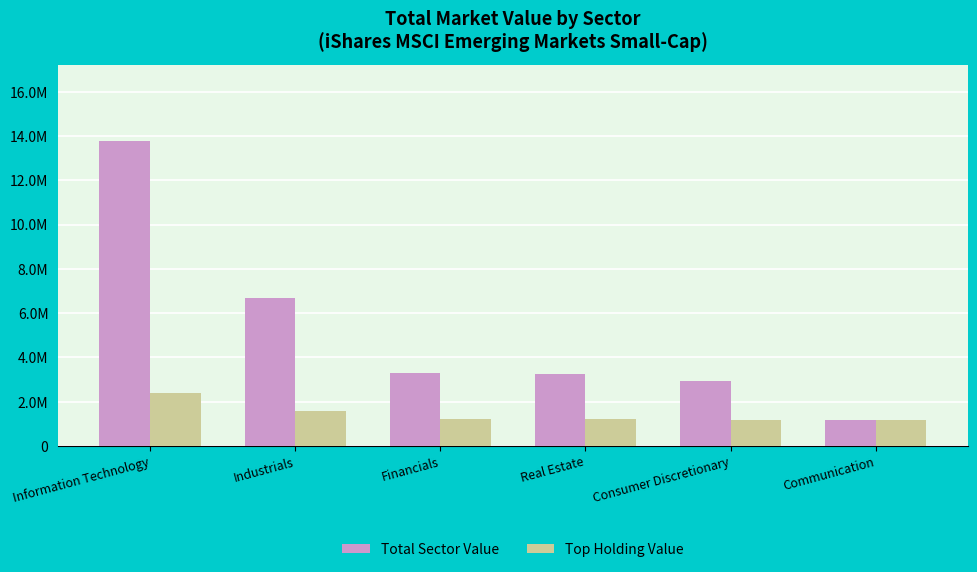

Where is Top Holding Value nearest to the value 1775602?

Industrials